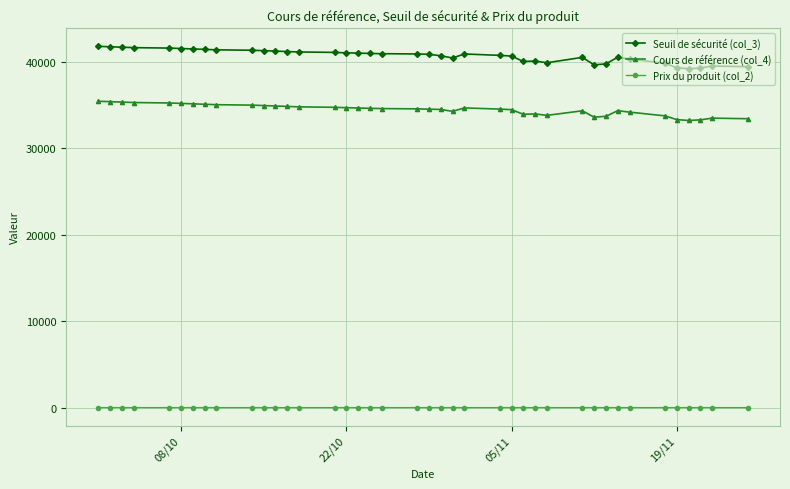

What is the greatest value displayed?

41800.0